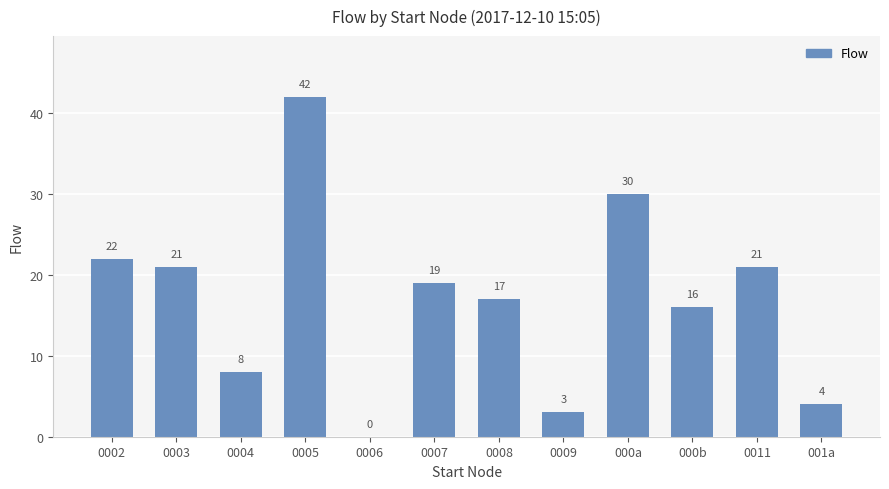

Read the value at 000a, to the nearest 10.

30